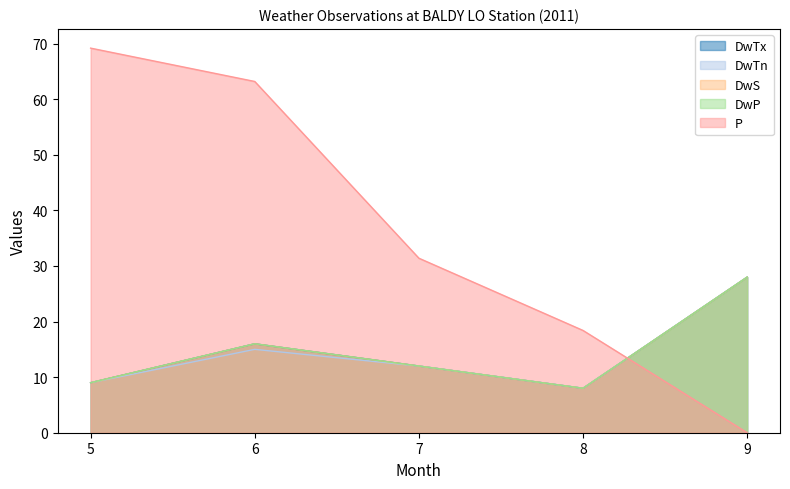

What is the average value of the DwTx series?

14.6